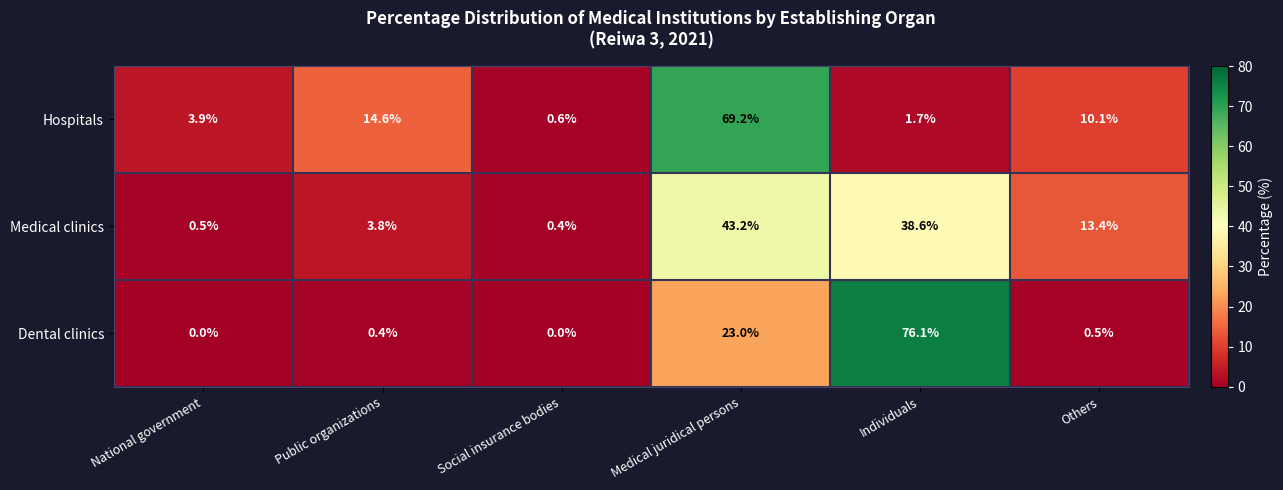

Rank the series by their average value, from lowest to highest.

Medical clinics, Dental clinics, Hospitals